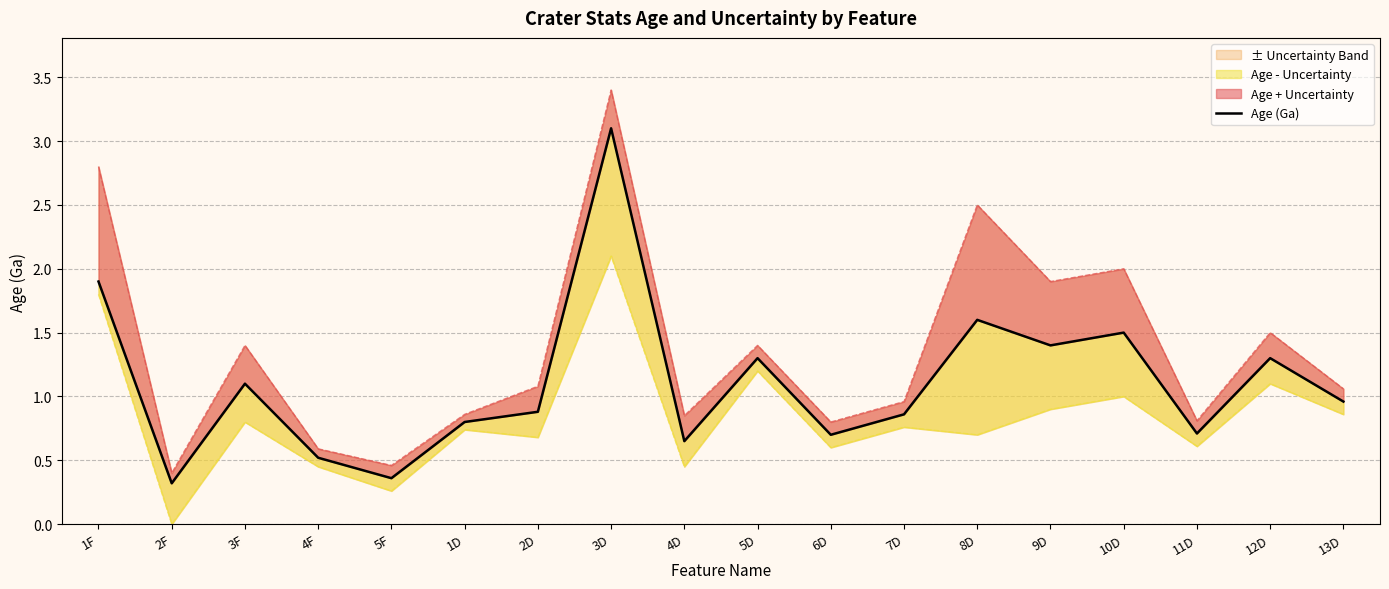

List the labels in order of value, largest first.

3D, 1F, 8D, 10D, 9D, 5D, 12D, 3F, 13D, 2D, 7D, 1D, 11D, 6D, 4D, 4F, 5F, 2F